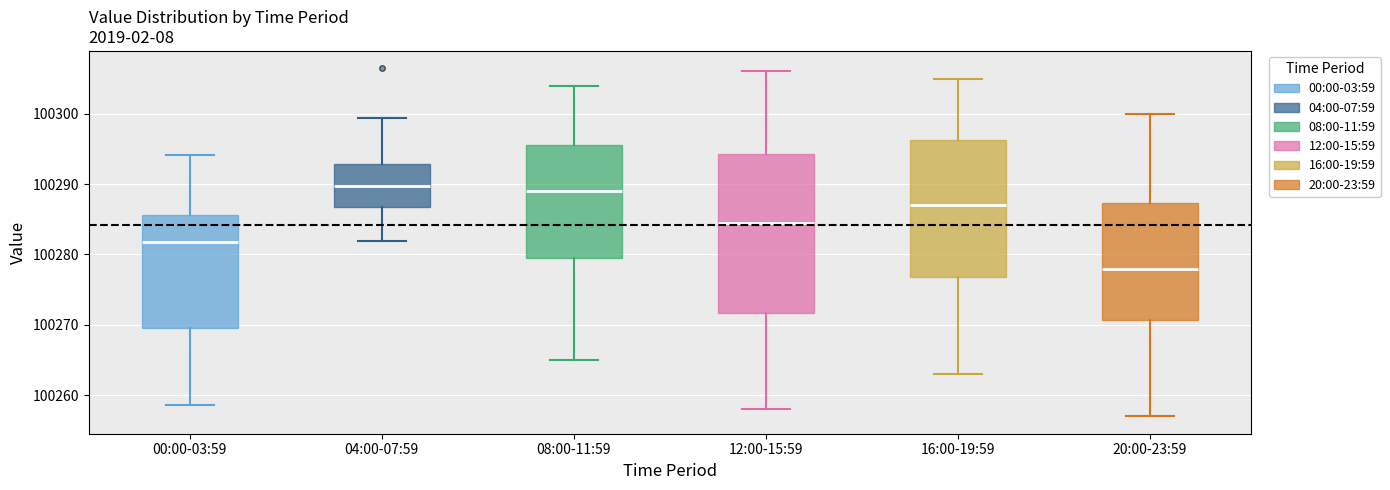

Comparing the boxes themselves (not the whiskers), which one is the tallest?

12:00-15:59